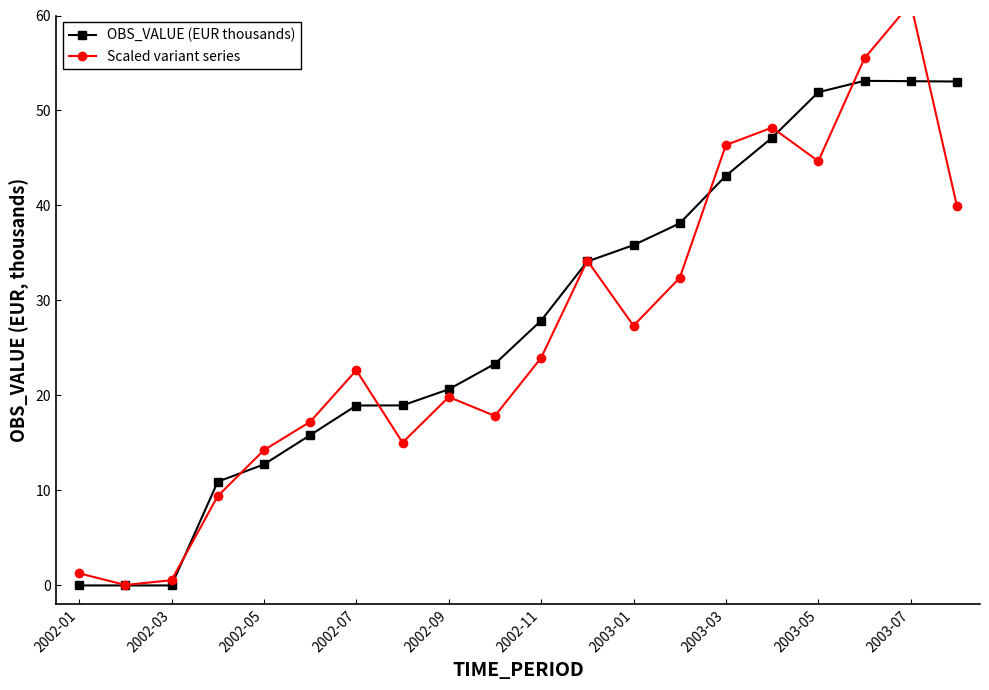

Does the chart have visible grid lines?

No